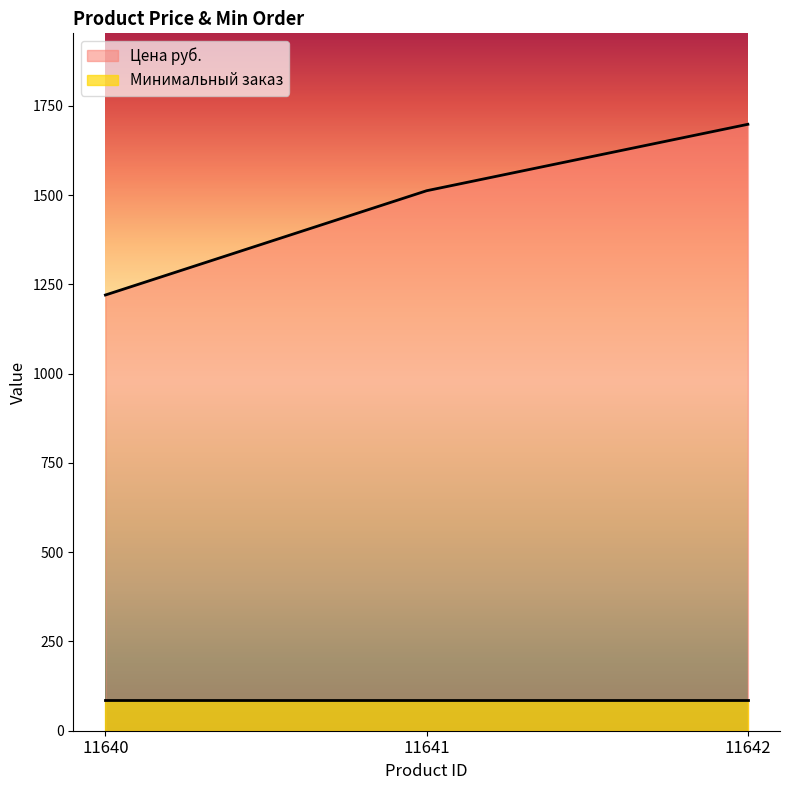

Is it true that the value at 11640 is 1878?

False